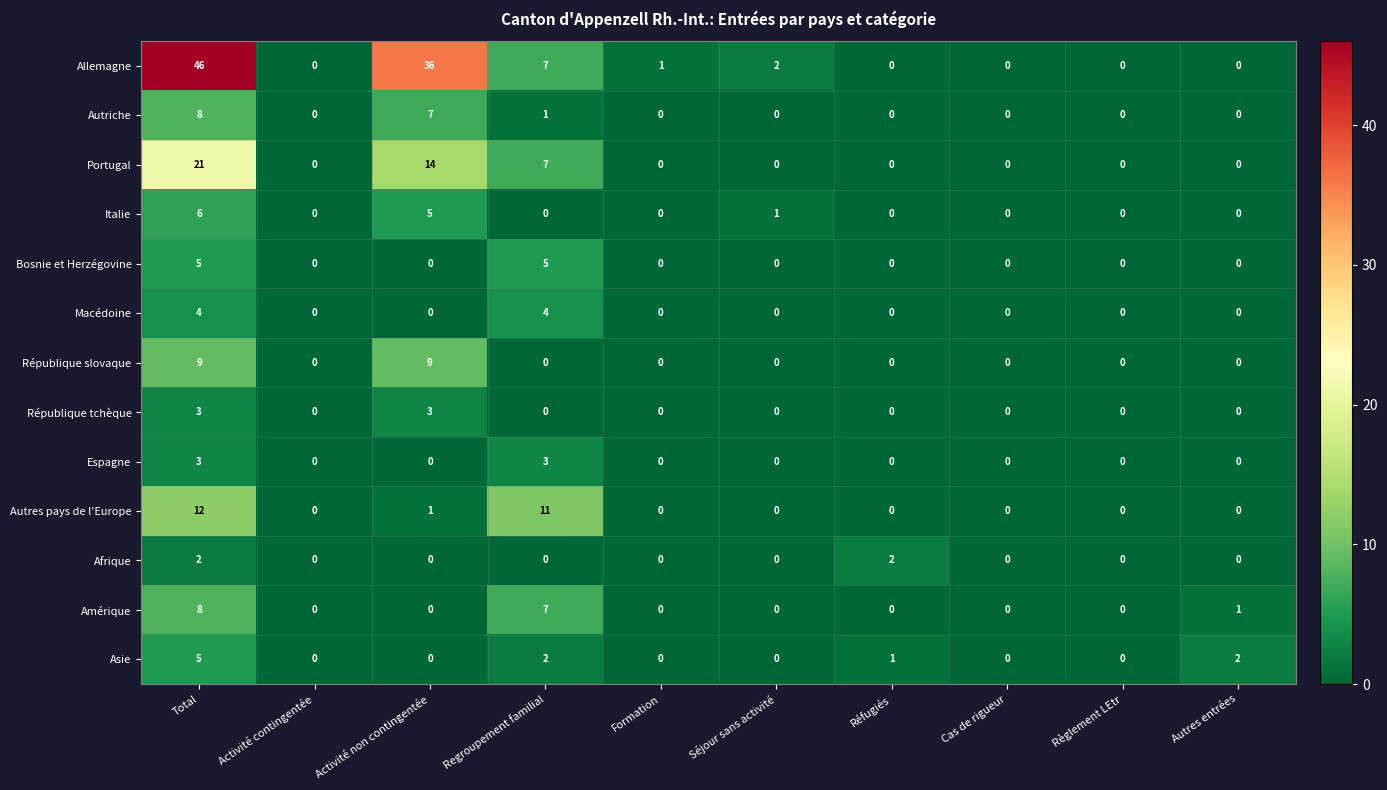

What is the difference between the maximum and second lowest values in the Espagne series?

3